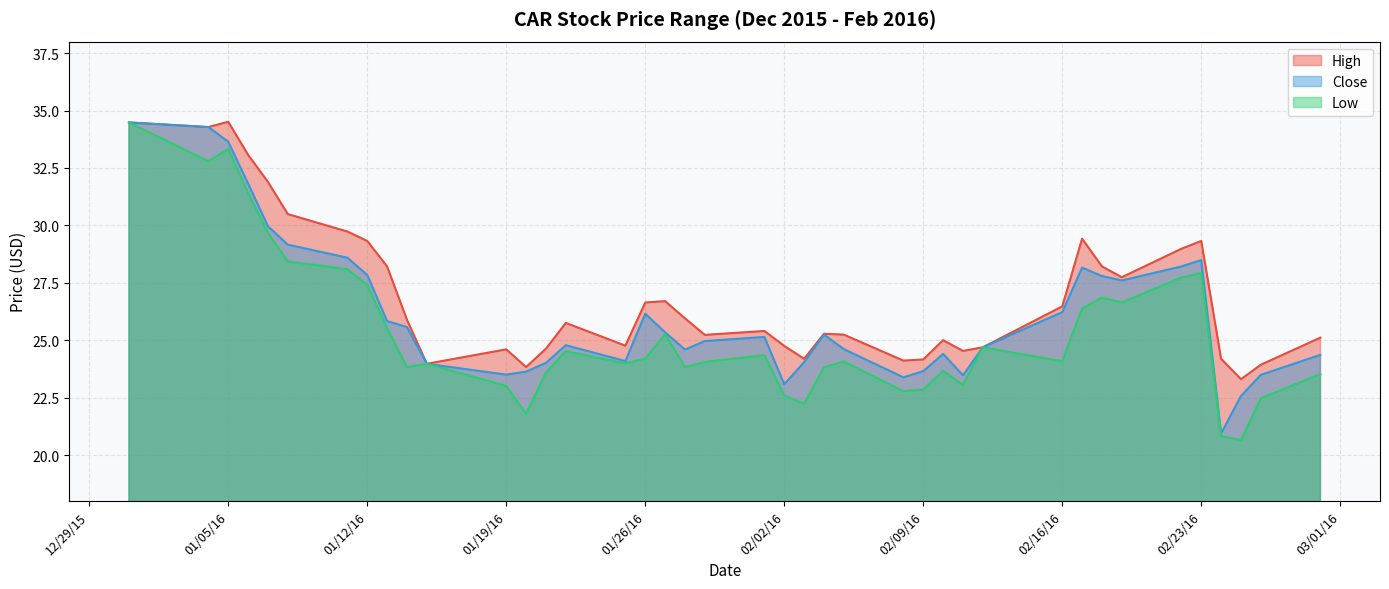

List the series in order of their overall mean, highest first.

High, Close, Low